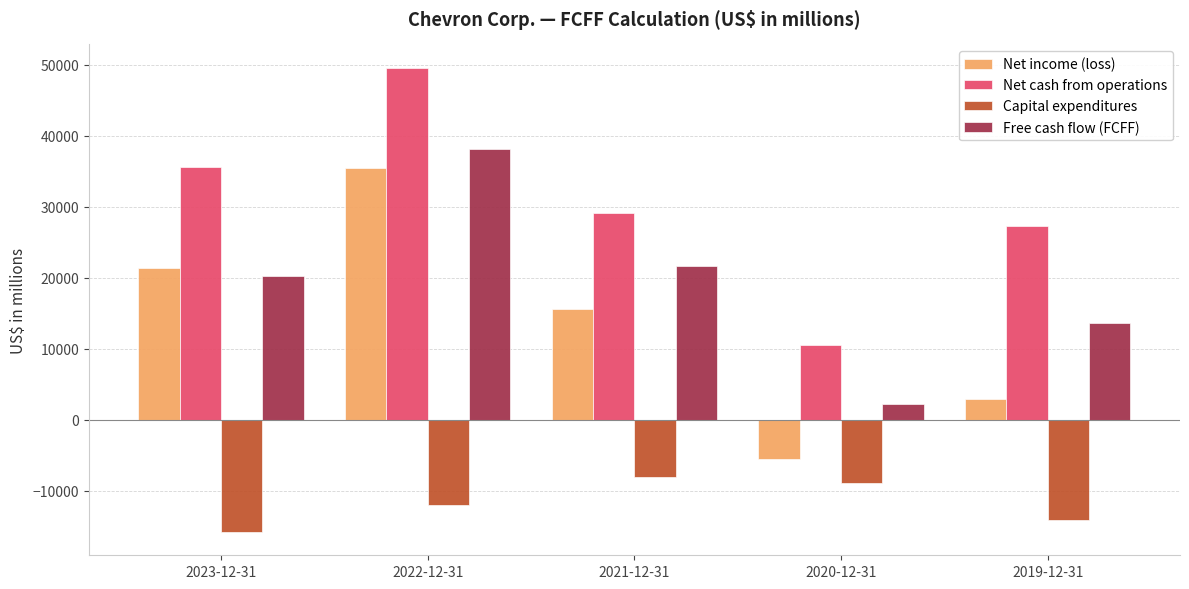

What is the label of the 1st bar from the right?

2019-12-31